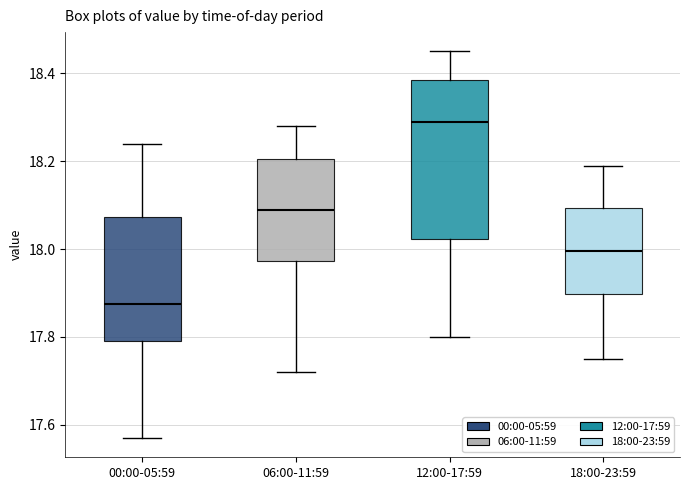

Where is the lower edge of the box for 18:00-23:59 on the y-axis? The values are not printed on the chart, so give them approximately, as read against the axis.

17.90